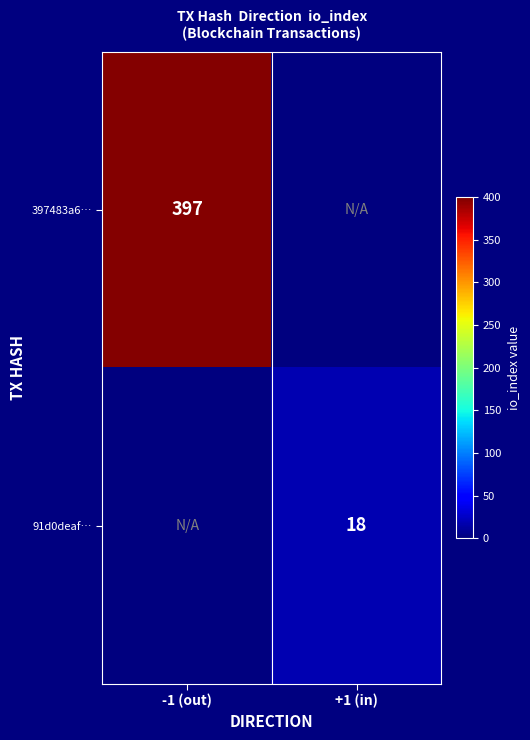

The 91d0deaf… series shows 18 at +1 (in). True or false?

True